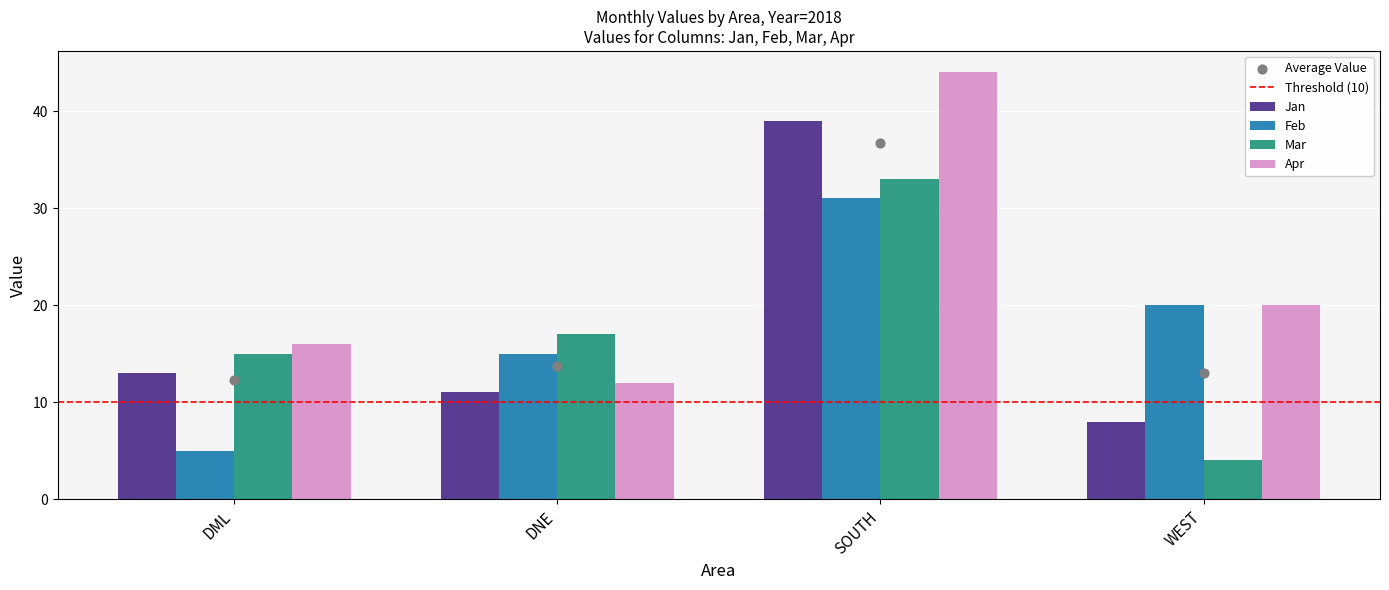

Which series has the largest total across all categories?

Apr